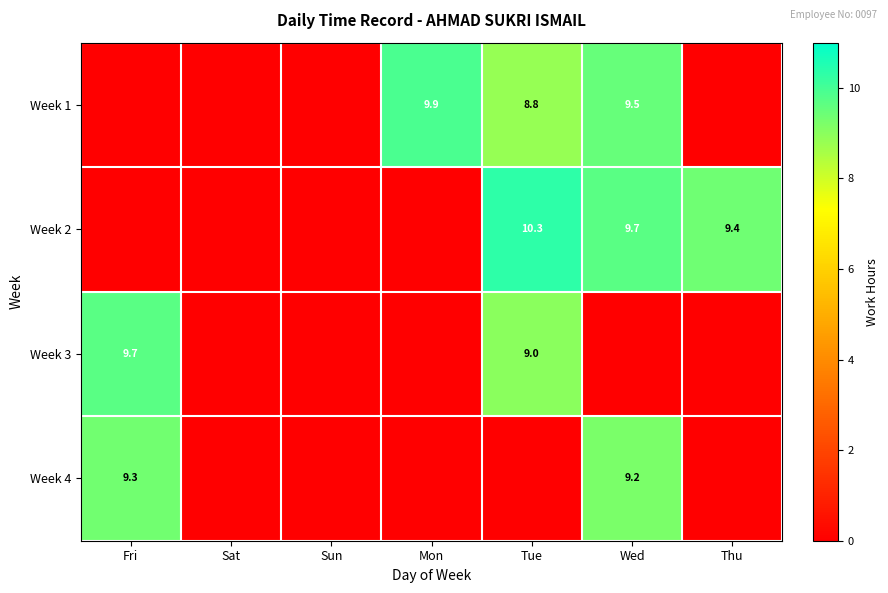

The Week 2 series shows 10.3 at Tue. True or false?

True